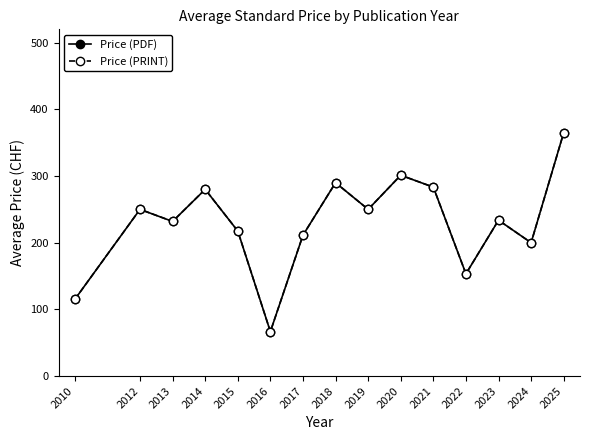

Which series changed the most between 2010 and 2021?

Price (PDF)